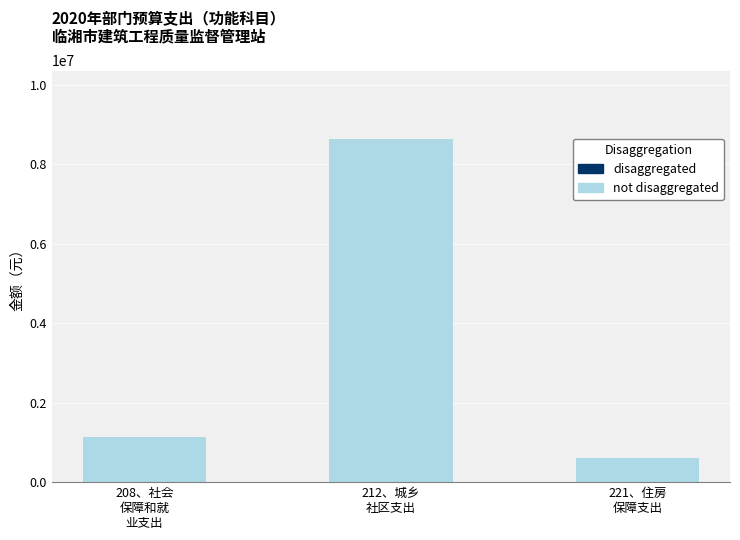

True or false: the data shows 606810.2 at 221、住房
保障支出.

True